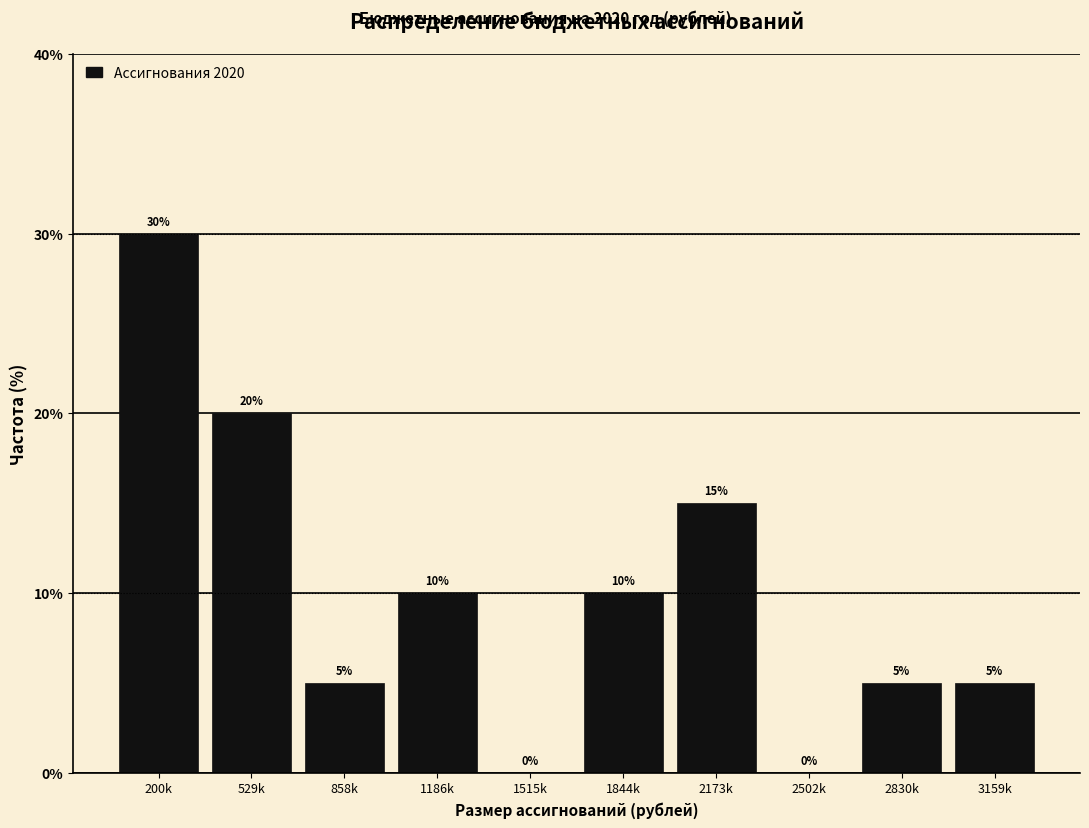

Reading left to right, extract all data points from this chart.

200k=30	529k=20	858k=5	1186k=10	1515k=0	1844k=10	2173k=15	2502k=0	2830k=5	3159k=5